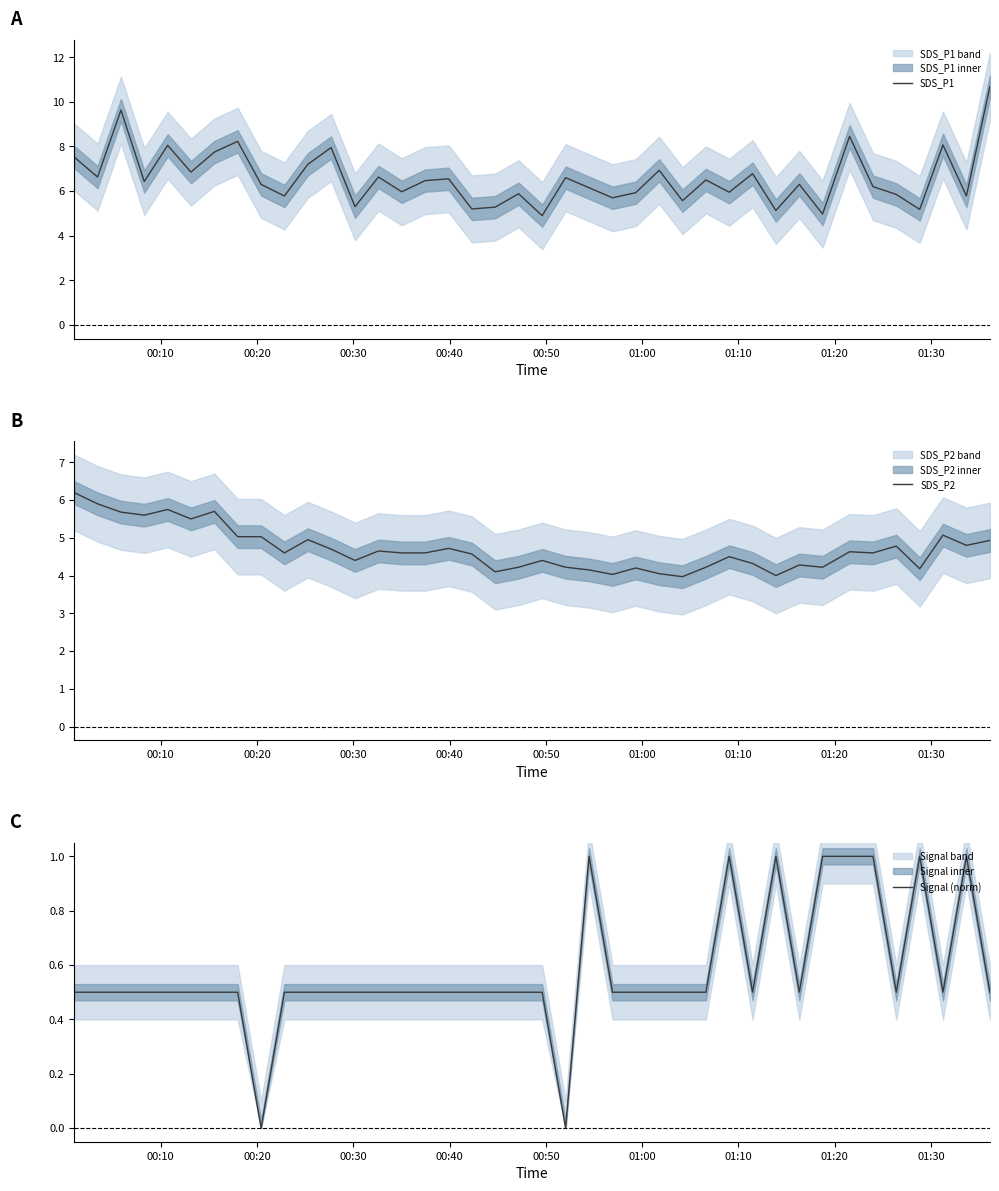

Count the number of categories in the chart.

40